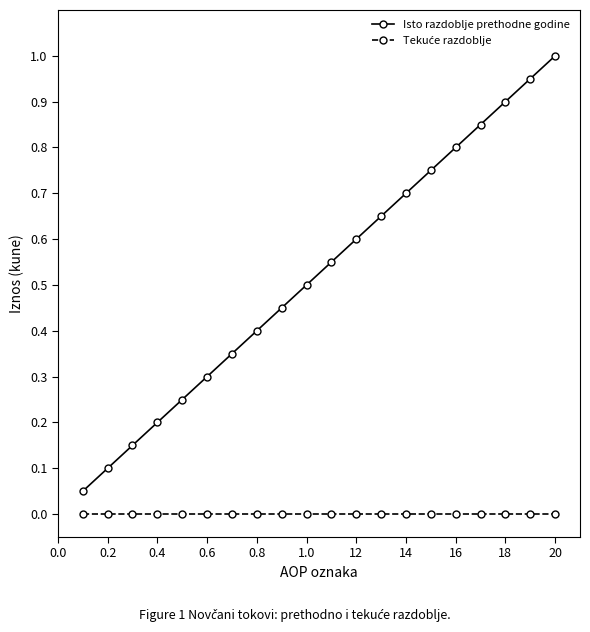

Reading left to right, what are all the values shown in this chart?

Isto razdoblje prethodne godine: 1	2	3	4	5	6	7	8	9	10	11	12	13	14	15	16	17	18	19	20
Tekuće razdoblje: 0	0	0	0	0	0	0	0	0	0	0	0	0	0	0	0	0	0	0	0